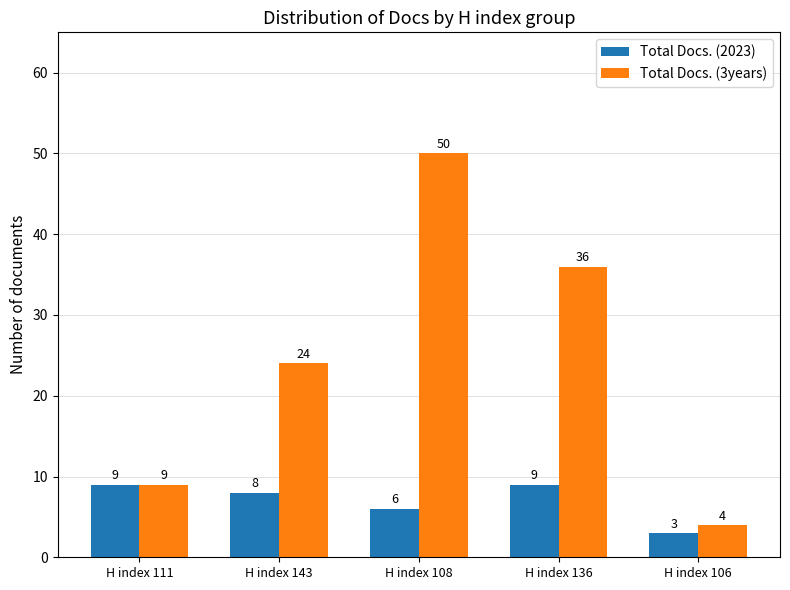

What is the label of the 1st bar from the right?

H index 106